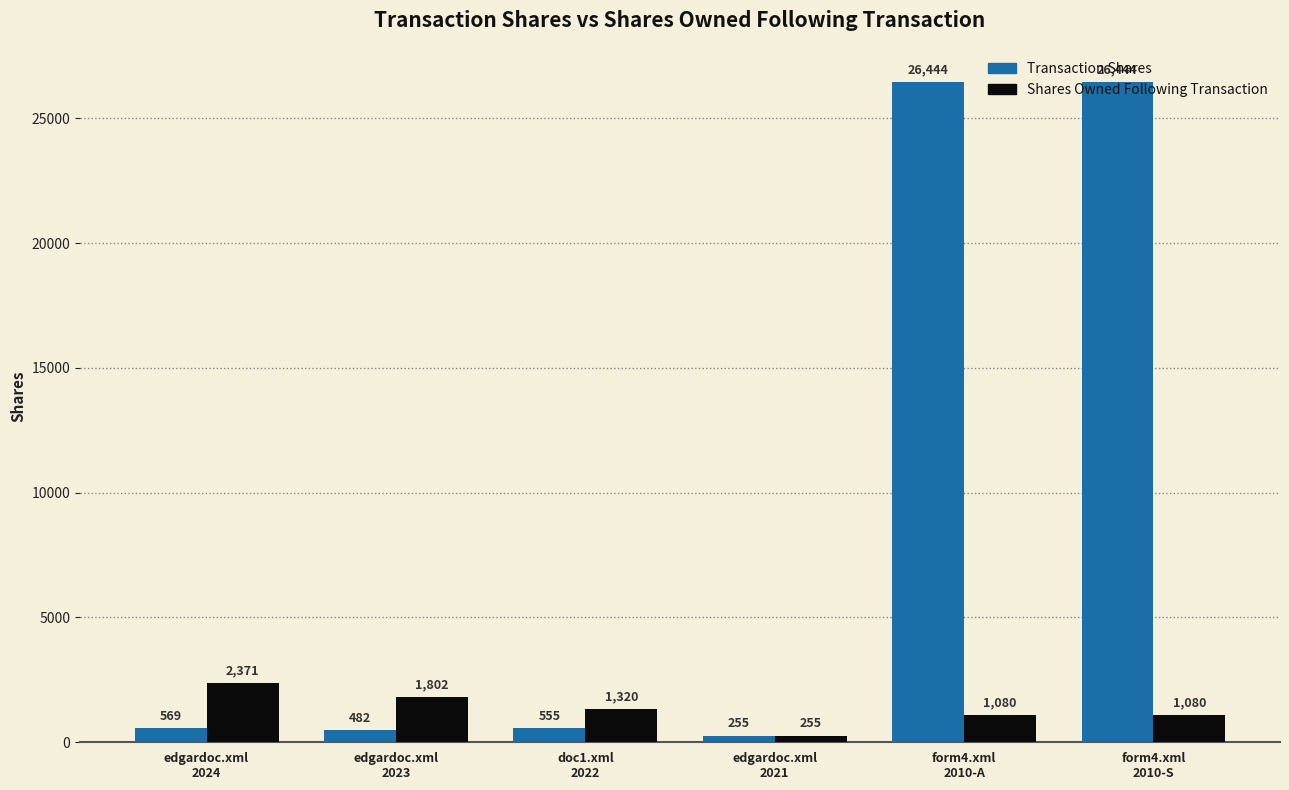

Does the chart contain any negative values?

No